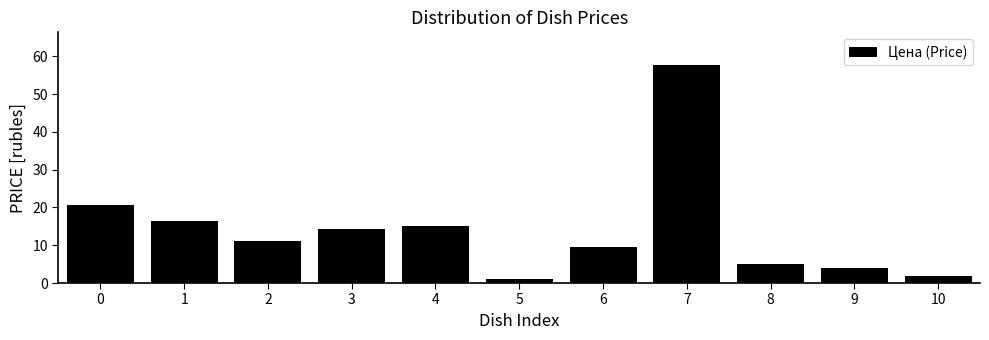

Reading left to right, list all the values displayed in this chart.

0=20.6	1=16.4	2=11.0	3=14.3	4=15.0	5=1.0	6=9.6	7=57.7	8=5.2	9=3.9	10=2.0